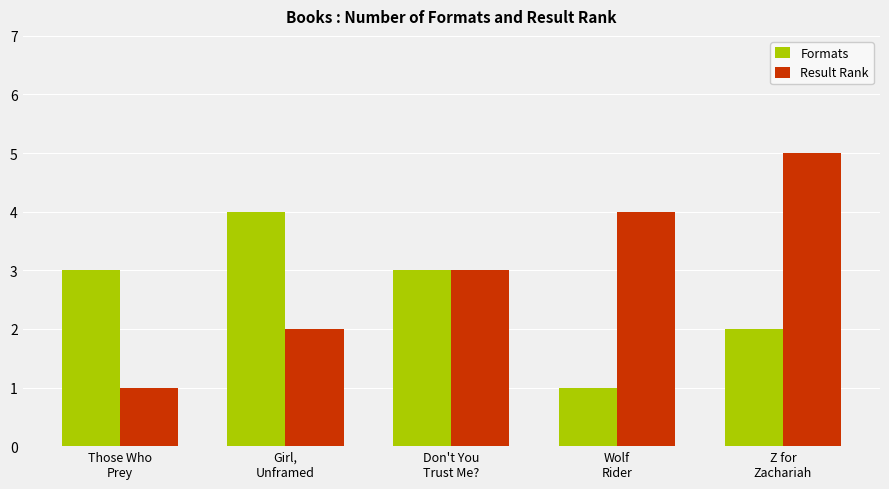

Reading right to left, transcribe all the data shown in this chart.

Formats: Z for
Zachariah=2	Wolf
Rider=1	Don't You
Trust Me?=3	Girl,
Unframed=4	Those Who
Prey=3
Result Rank: Z for
Zachariah=5	Wolf
Rider=4	Don't You
Trust Me?=3	Girl,
Unframed=2	Those Who
Prey=1